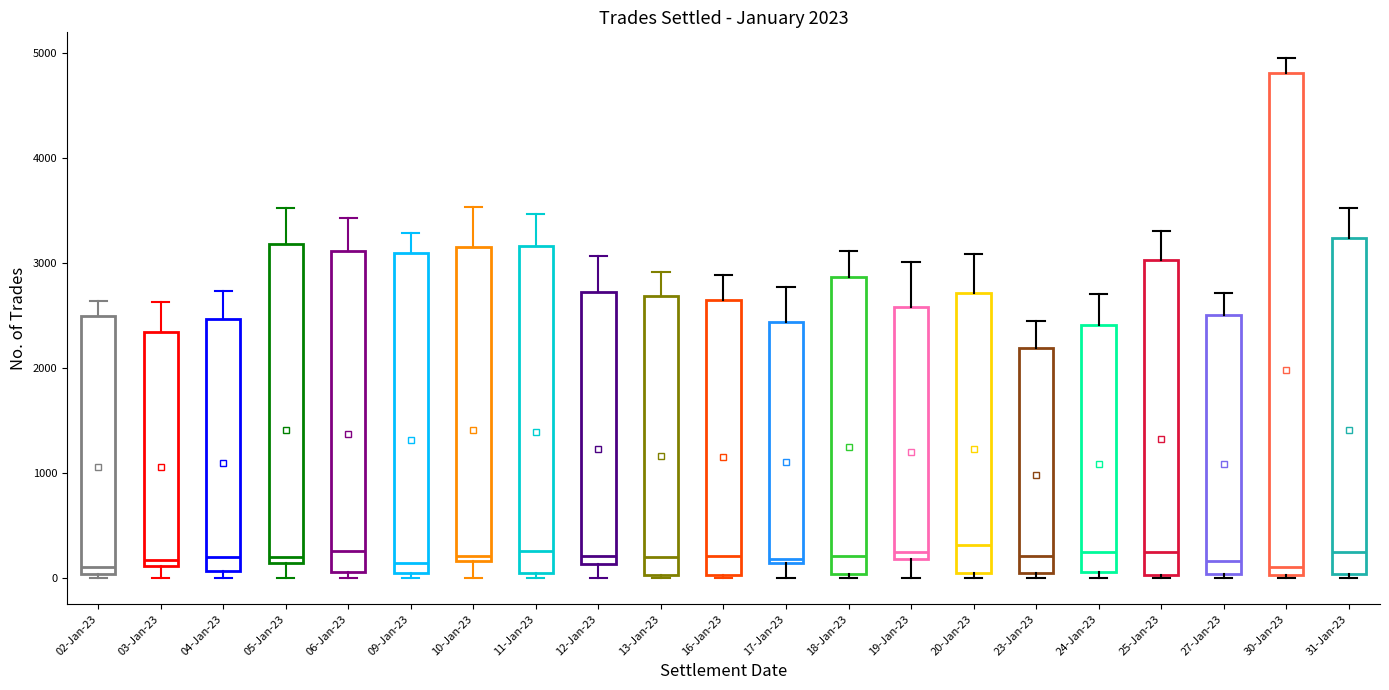

Comparing the boxes themselves (not the whiskers), which one is the tallest?

30-Jan-23